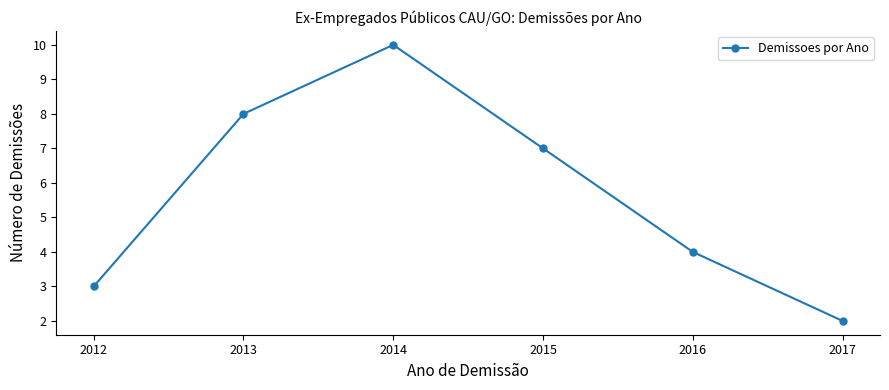

Reading left to right, what are all the values shown in this chart?

3	8	10	7	4	2